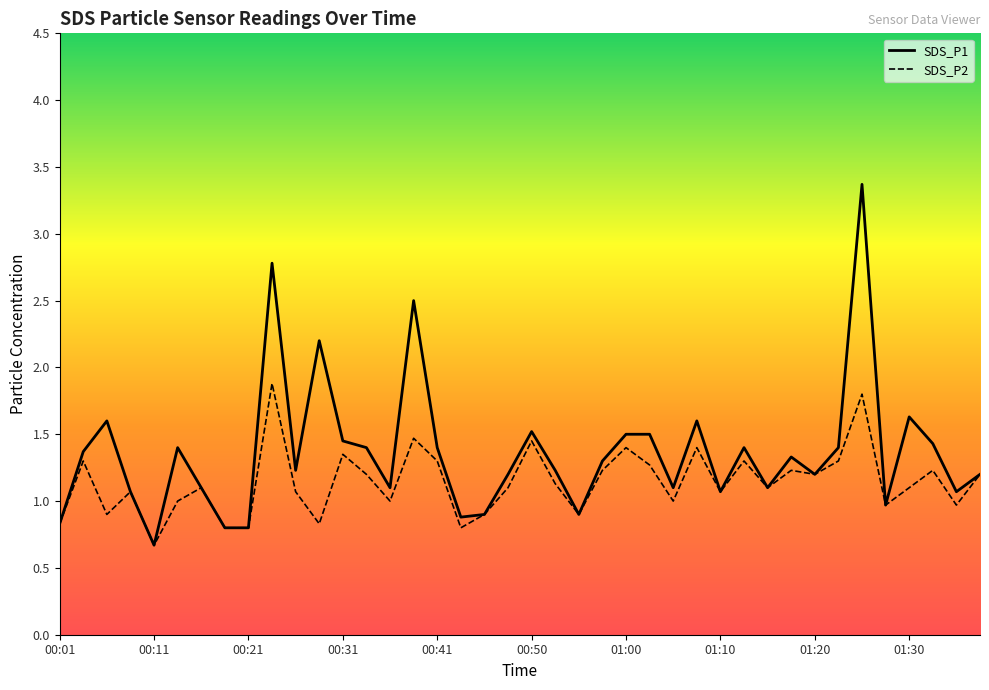

True or false: SDS_P2 has a value of 0.5 at 00:26.

False